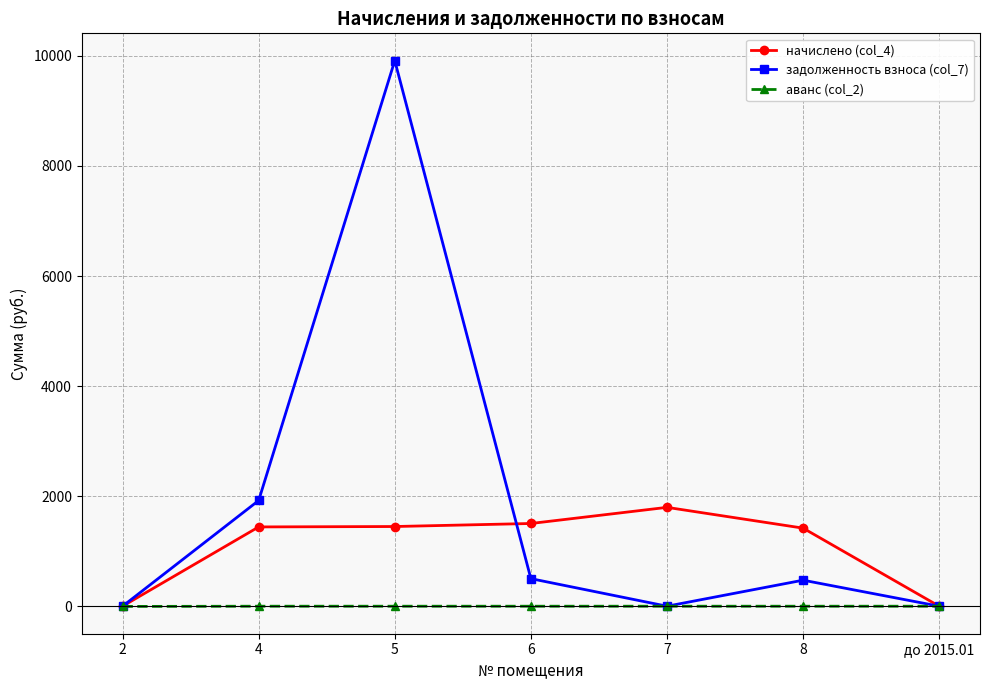

At which label is задолженность взноса (col_7) closest to 4957?

4